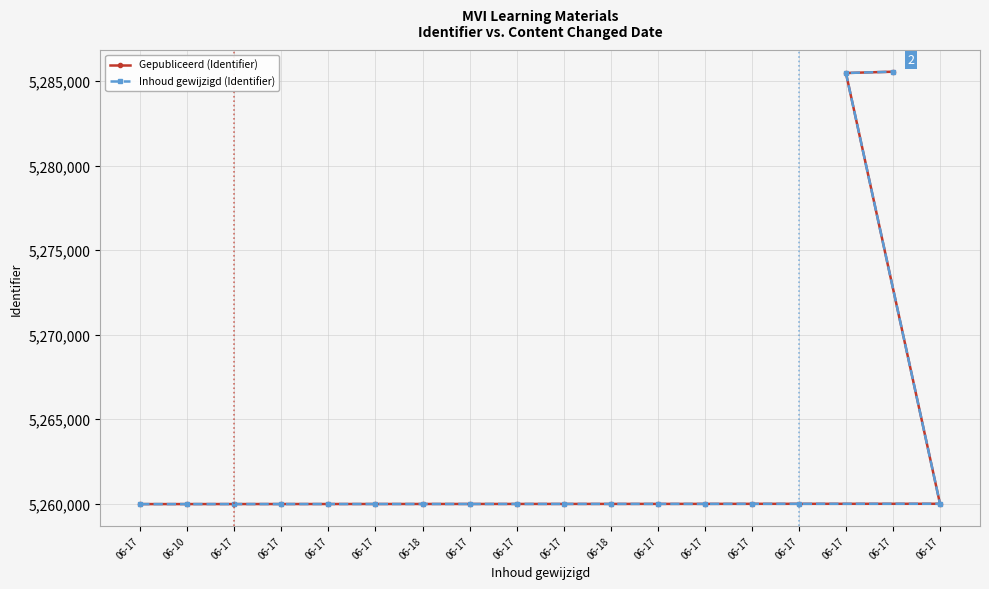

True or false: Gepubliceerd (Identifier) has more than 1 points higher than both neighbors.

False